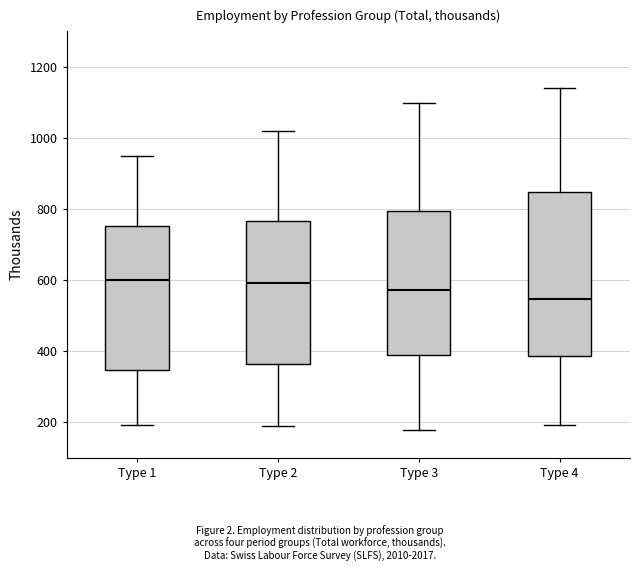

Reading left to right, transcribe this box plot: for each box, give where its median line is, the range the box spans, and where its two whiskers end, as read against the y-axis. The values are not printed on the chart, so give them approximately, as read against the axis.

Type 1: median 600, box 340 to 760, whiskers 200 to 940
Type 2: median 600, box 360 to 760, whiskers 180 to 1020
Type 3: median 580, box 380 to 800, whiskers 180 to 1100
Type 4: median 540, box 380 to 840, whiskers 200 to 1140